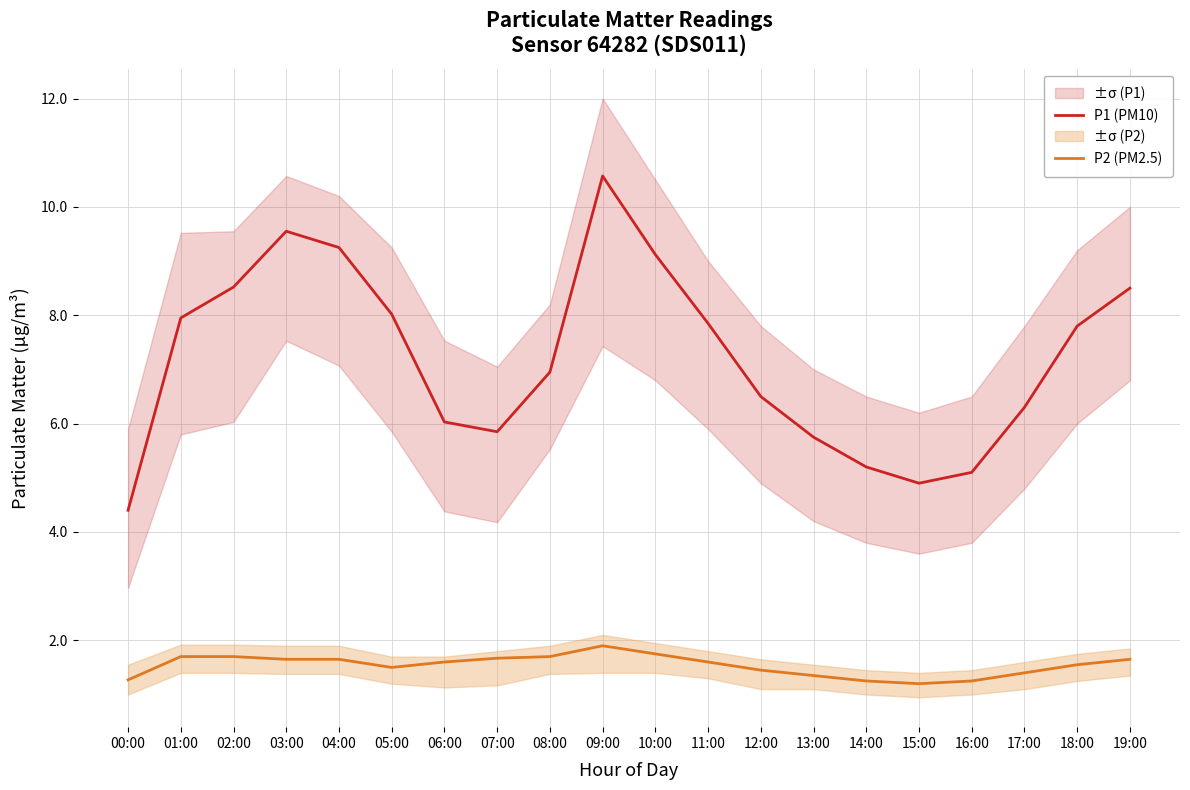

Reading left to right, what are all the values shown in this chart?

P1 (PM10): 4.4	8.0	8.5	9.6	9.2	8.0	6.0	5.8	7.0	10.6	9.1	7.8	6.5	5.8	5.2	4.9	5.1	6.3	7.8	8.5
P2 (PM2.5): 1.3	1.7	1.7	1.6	1.6	1.5	1.6	1.7	1.7	1.9	1.8	1.6	1.4	1.4	1.2	1.2	1.2	1.4	1.6	1.6